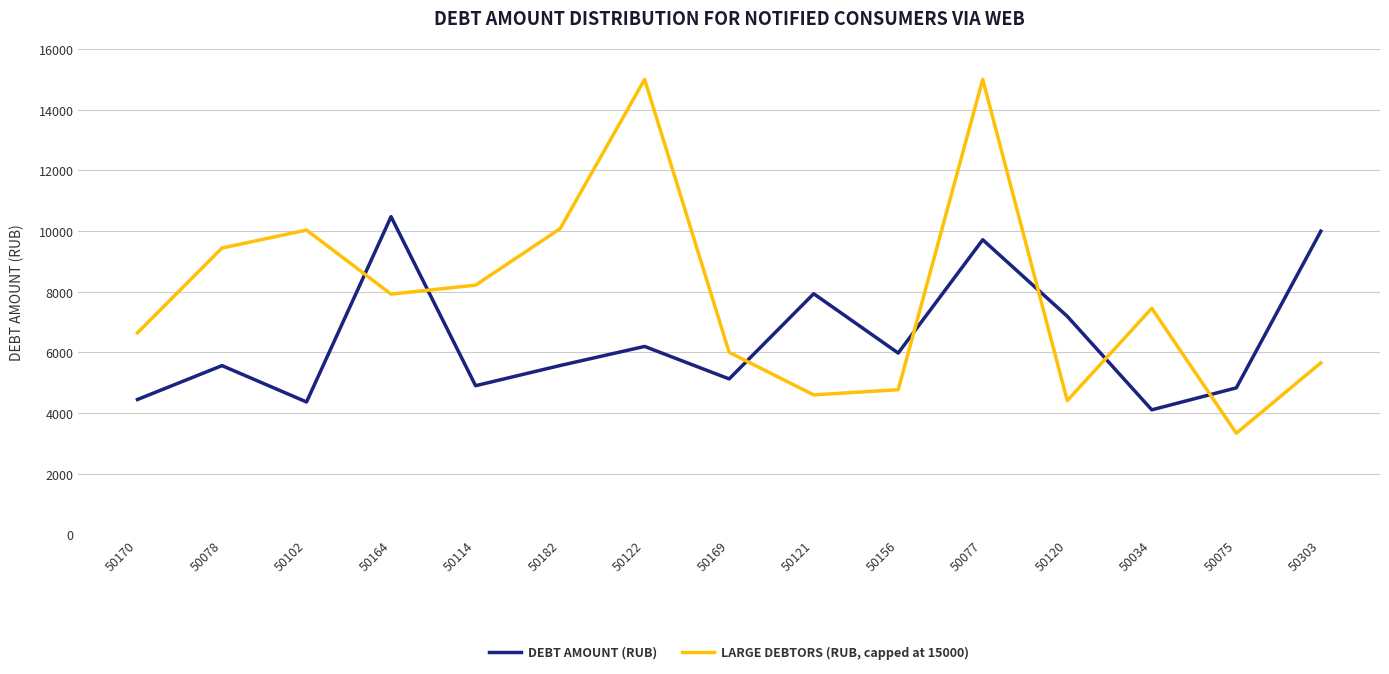

How many times do LARGE DEBTORS (RUB, capped at 15000) and DEBT AMOUNT (RUB) cross each other?

7